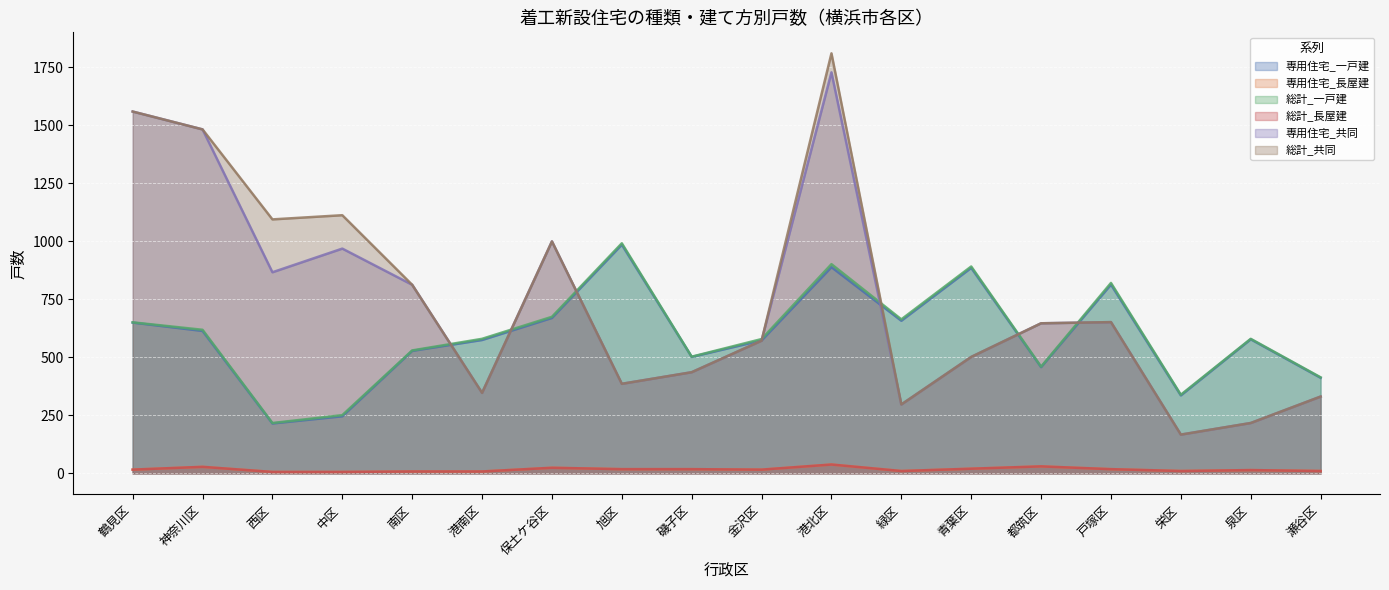

What is the difference between the second highest and minimum values in the 総計_共同 series?

1393